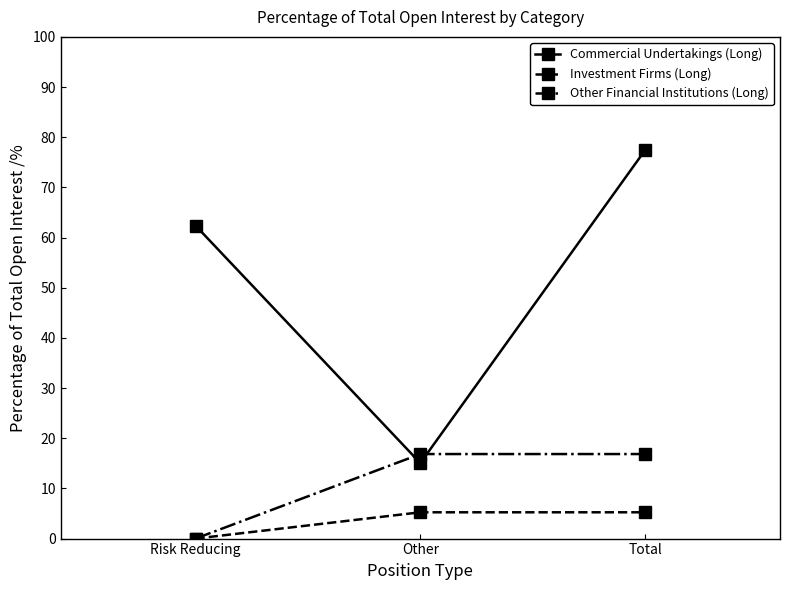

Which label corresponds to the largest value in the chart?

Total